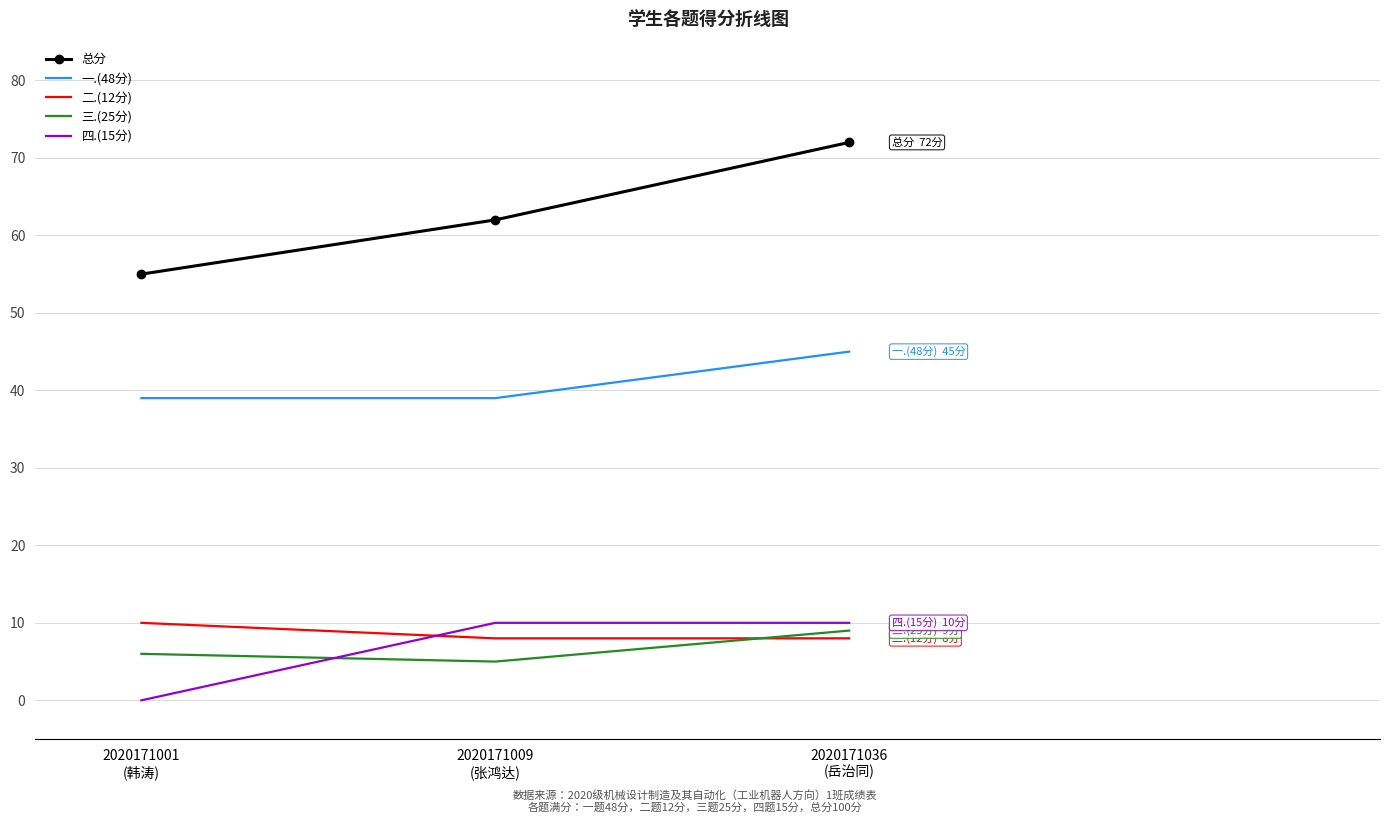

What is the difference between the 三.(25分) values at 2020171001
(韩涛) and 2020171009
(张鸿达)?

1